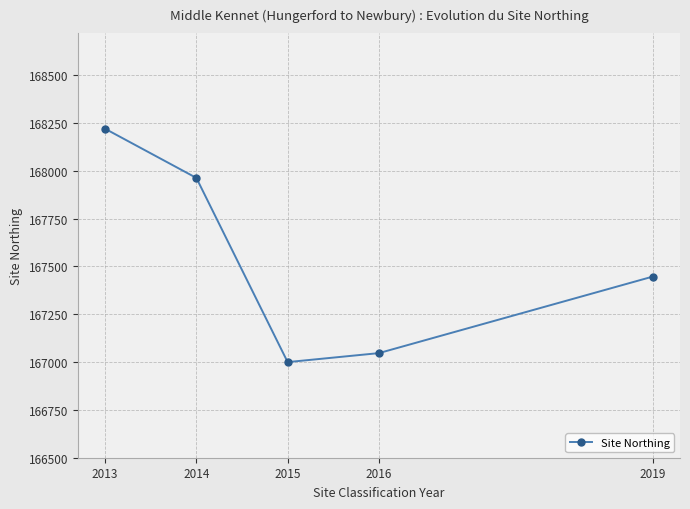

How many values are below 167447?

2